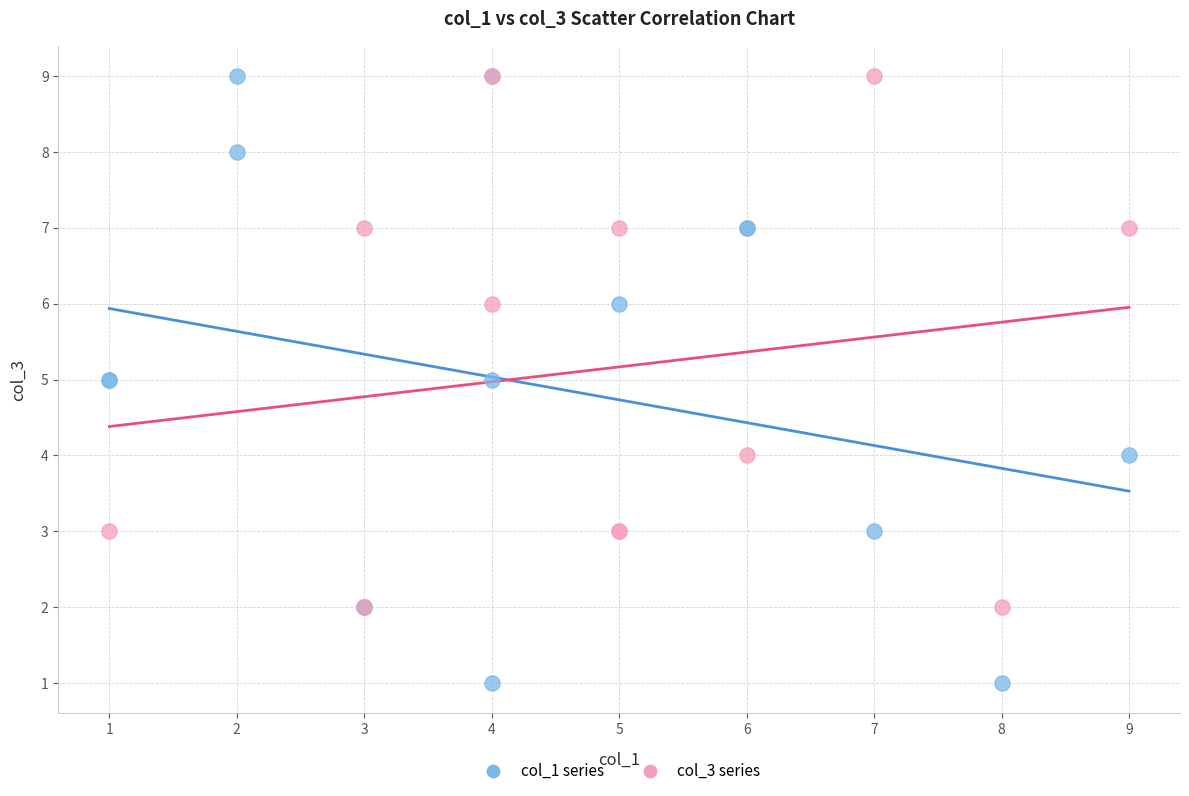

Which series has the largest Y range (max minus min)?

col_1 series